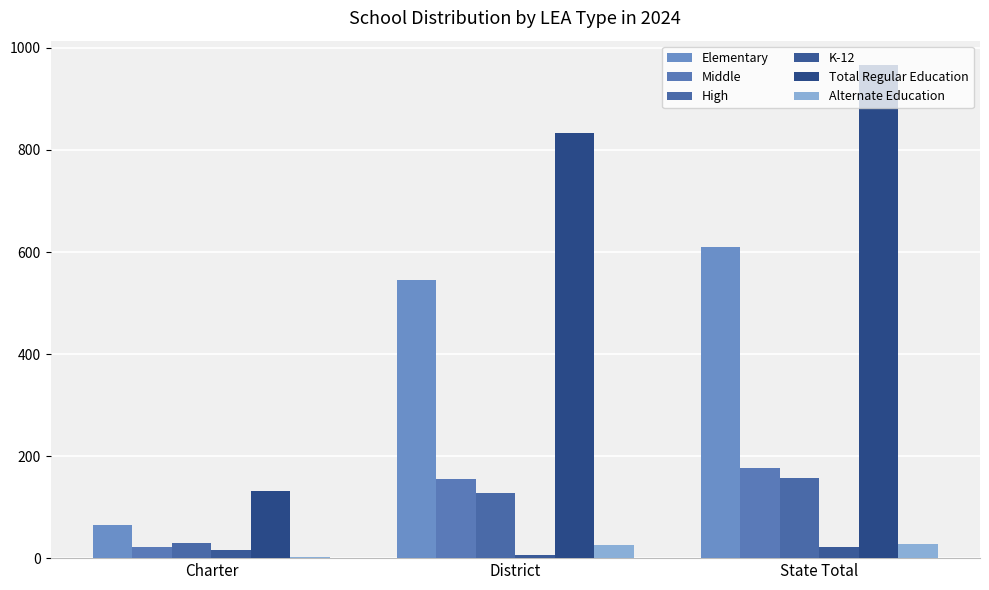

How many groups of bars are there?

3